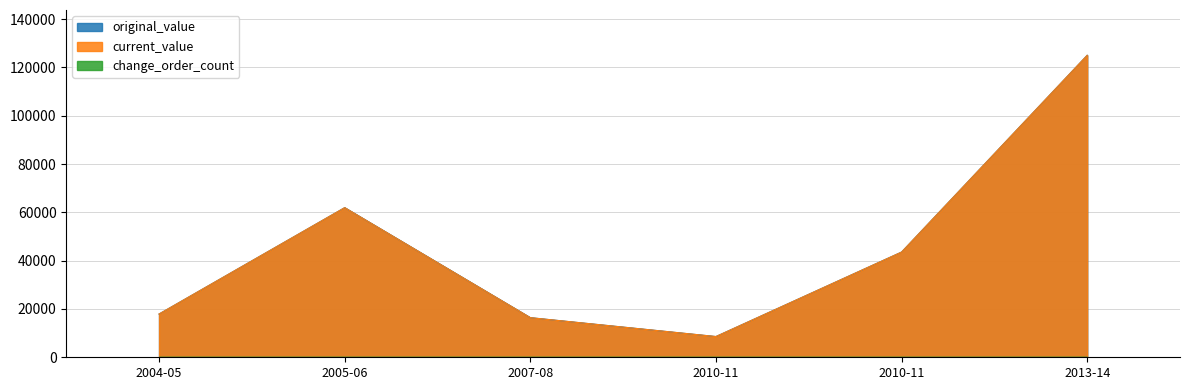

True or false: original_value has a value of 25887.9 at 2004-05.

False